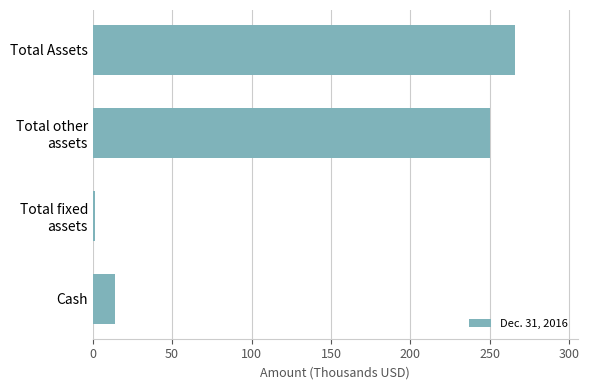

What is the ratio of the value at Total Assets to the value at Cash?

18.7